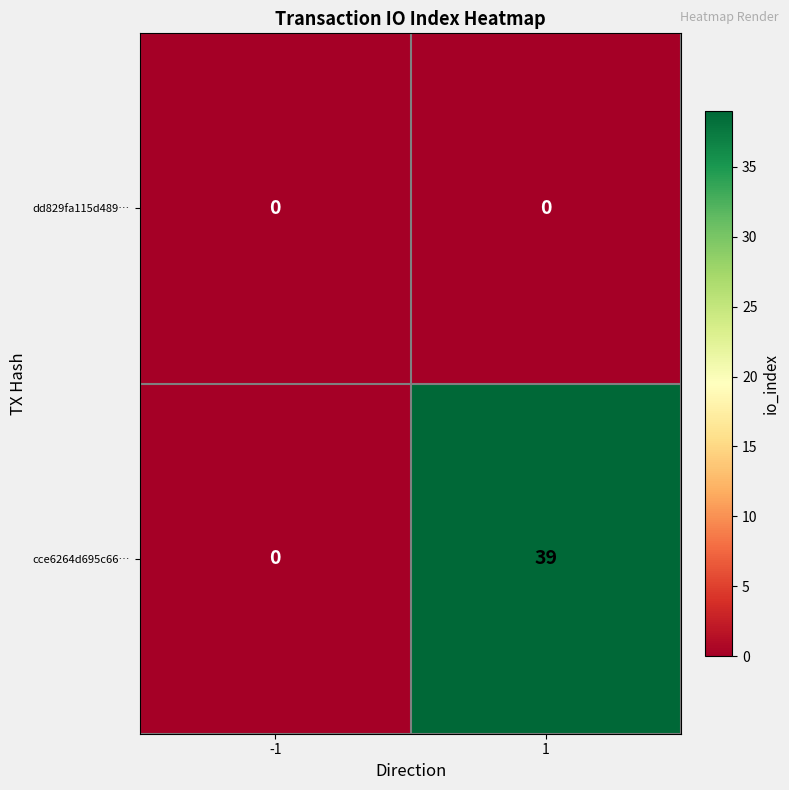

Rank the series by their maximum value, from highest to lowest.

cce6264d695c66…, dd829fa115d489…